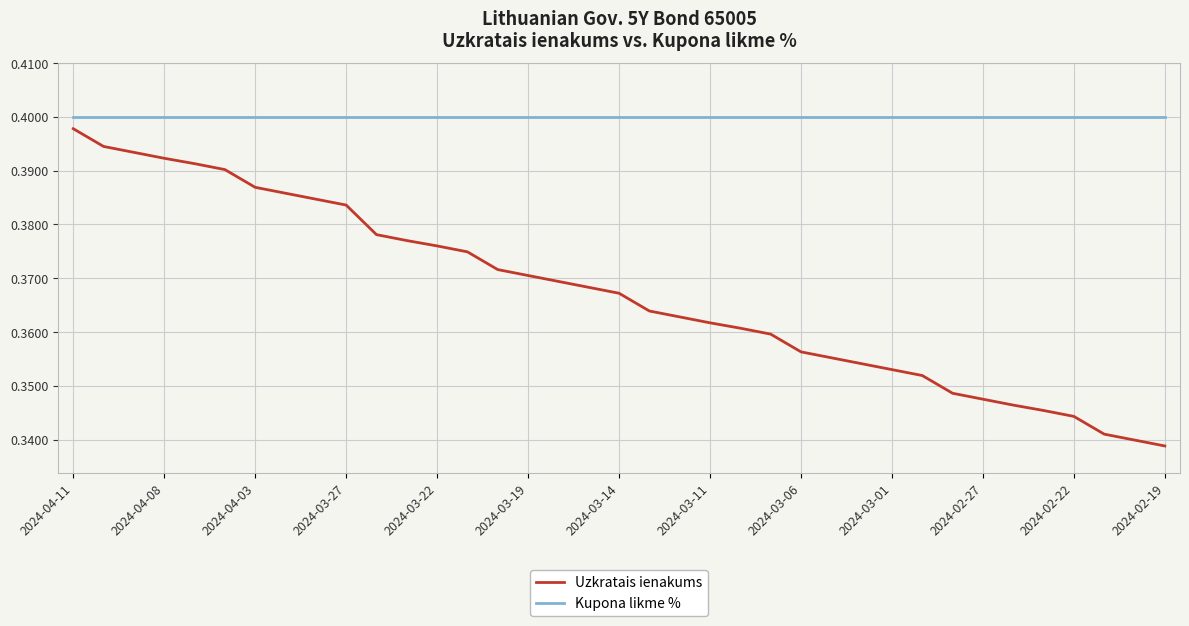

Rank the series by their average value, from highest to lowest.

Kupona likme %, Uzkratais ienakums